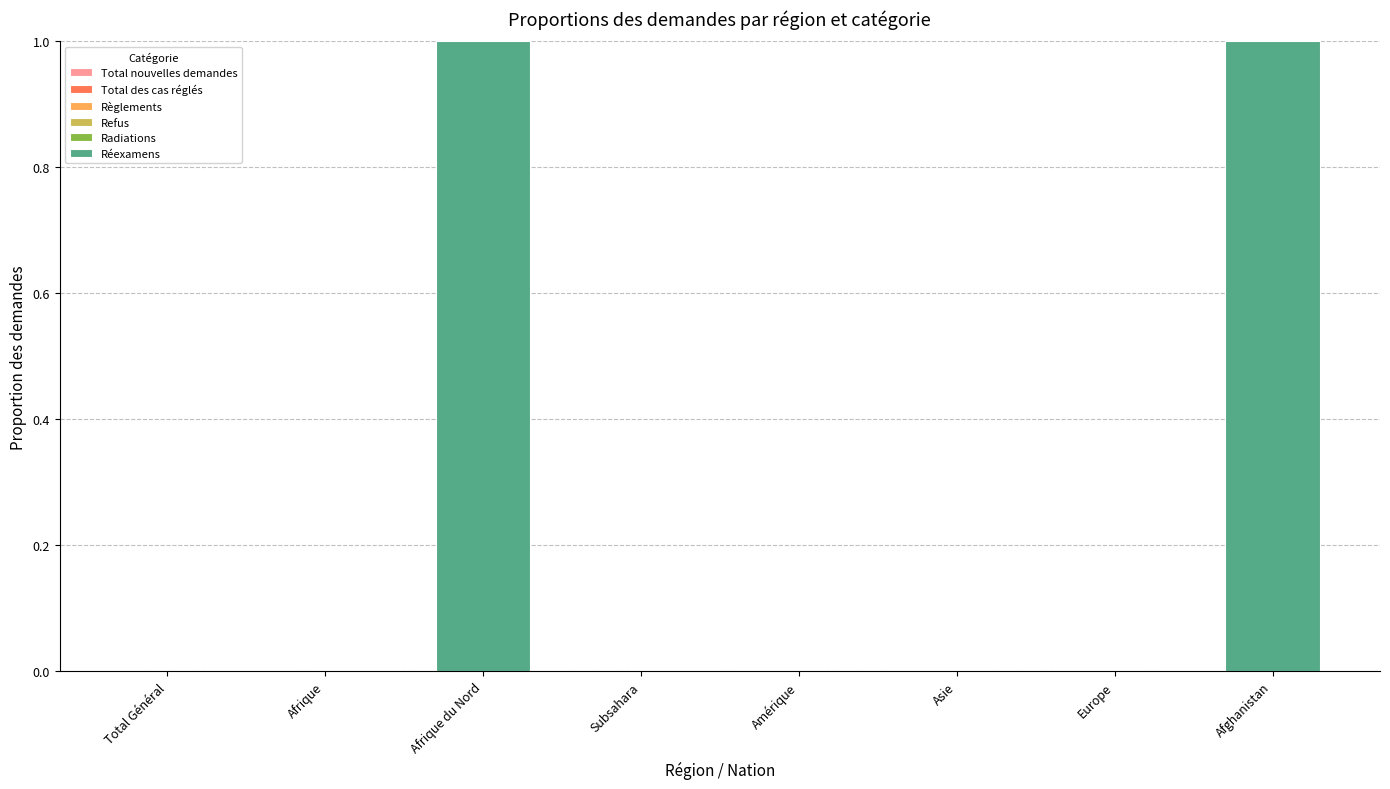

The value at Afrique is 1. True or false?

False